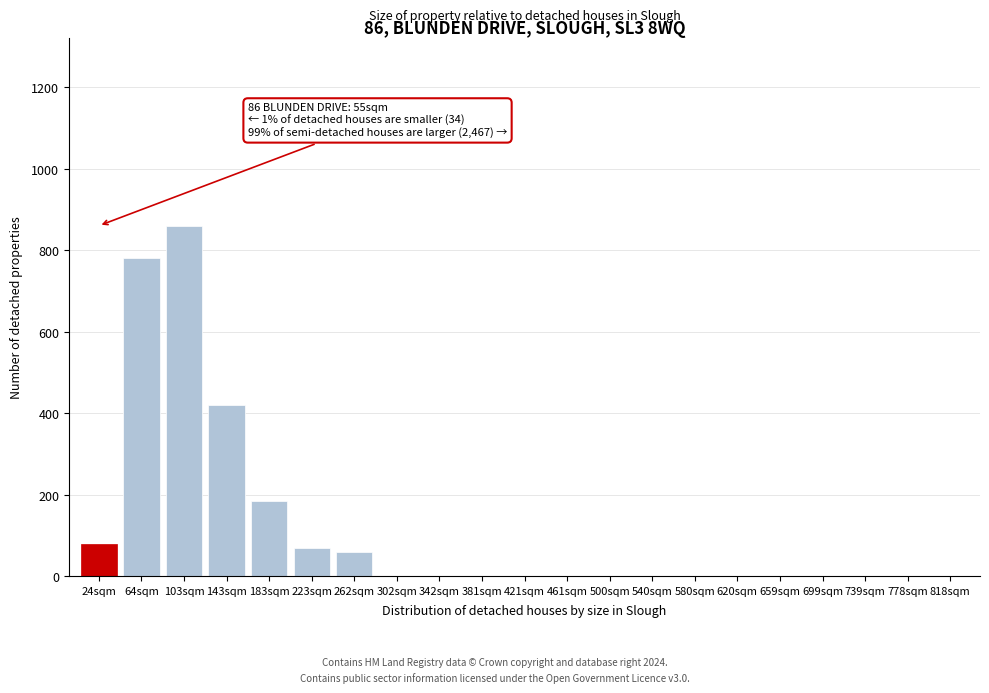

Reading right to left, transcribe all the data shown in this chart.

818sqm=0	778sqm=0	739sqm=0	699sqm=0	659sqm=0	620sqm=0	580sqm=0	540sqm=0	500sqm=0	461sqm=0	421sqm=0	381sqm=0	342sqm=0	302sqm=0	262sqm=60	223sqm=70	183sqm=185	143sqm=420	103sqm=860	64sqm=780	24sqm=80